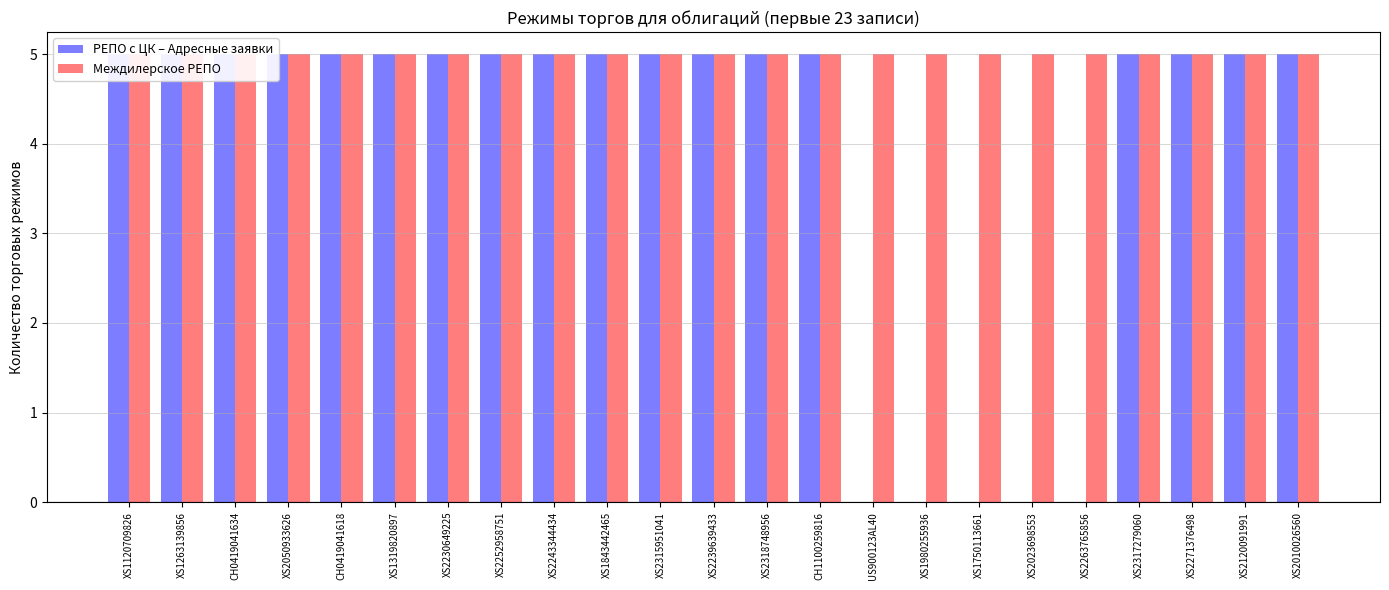

How many series are shown in this chart?

2